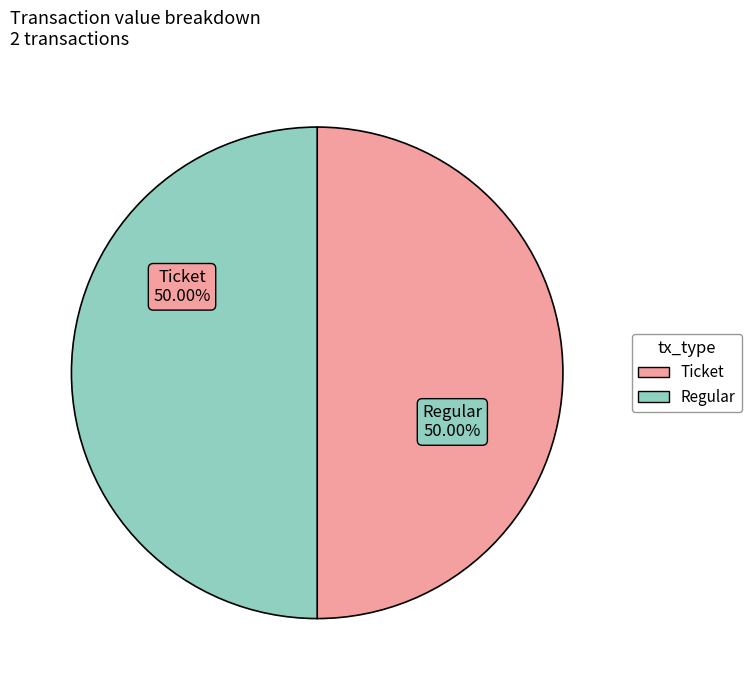

Rank the categories by value from highest to lowest.

Regular (io_index=2), Ticket (io_index=0)